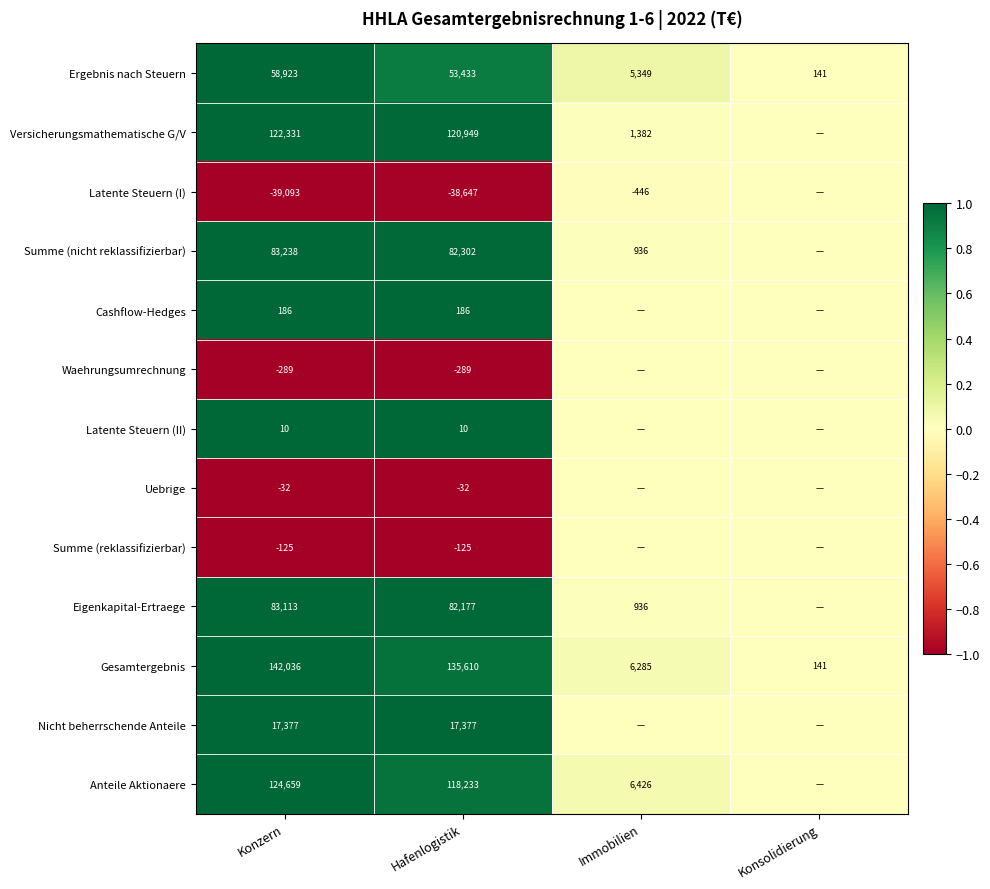

What is the average value of the Gesamtergebnis series?

71018